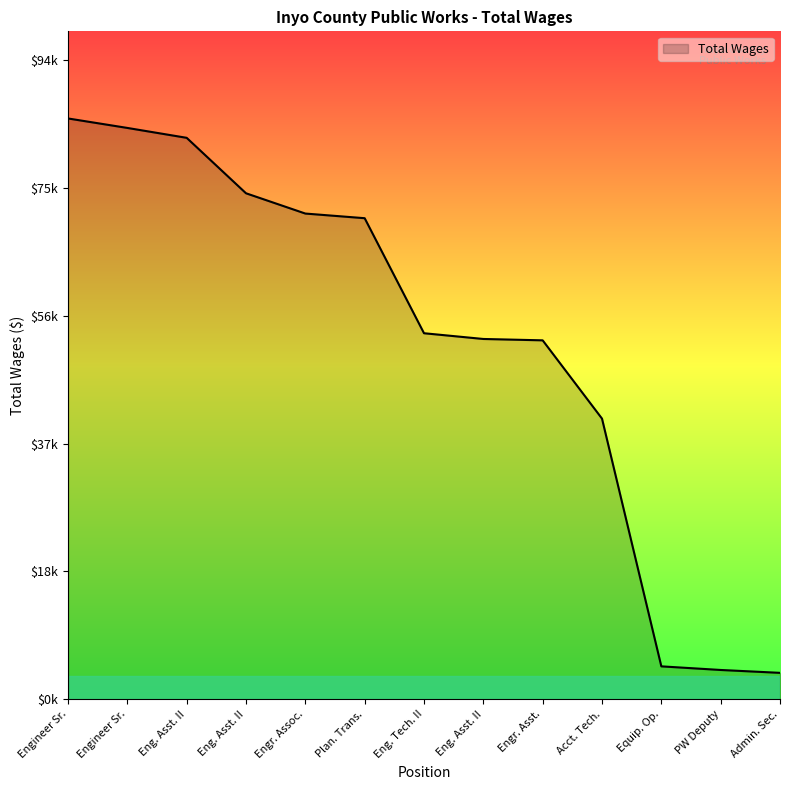

Is this an area chart (filled region under the line)?

Yes